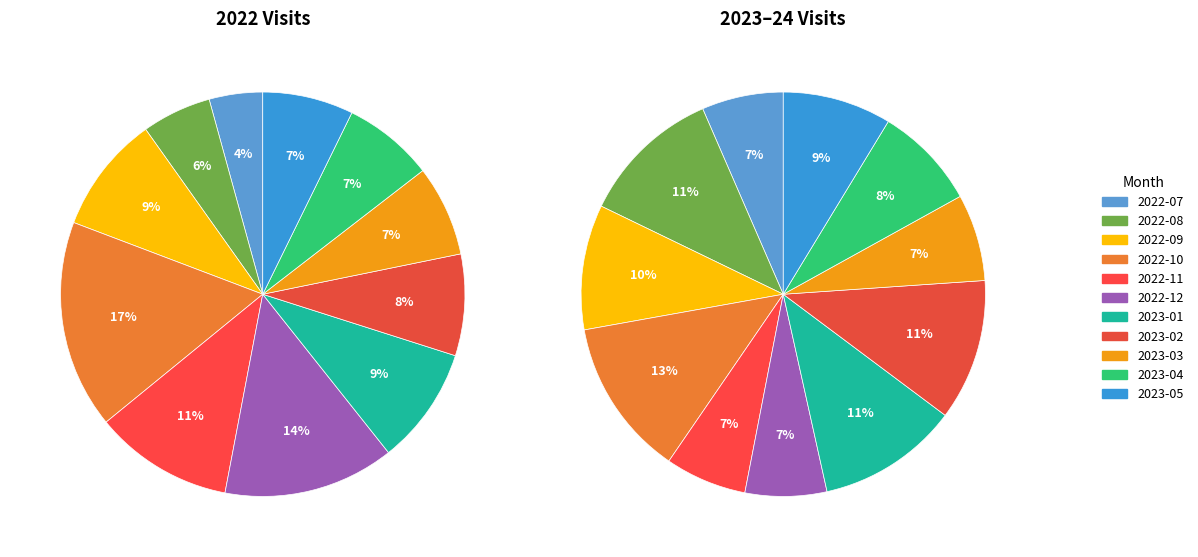

Does 2022-08 represent more than half of the total?

No